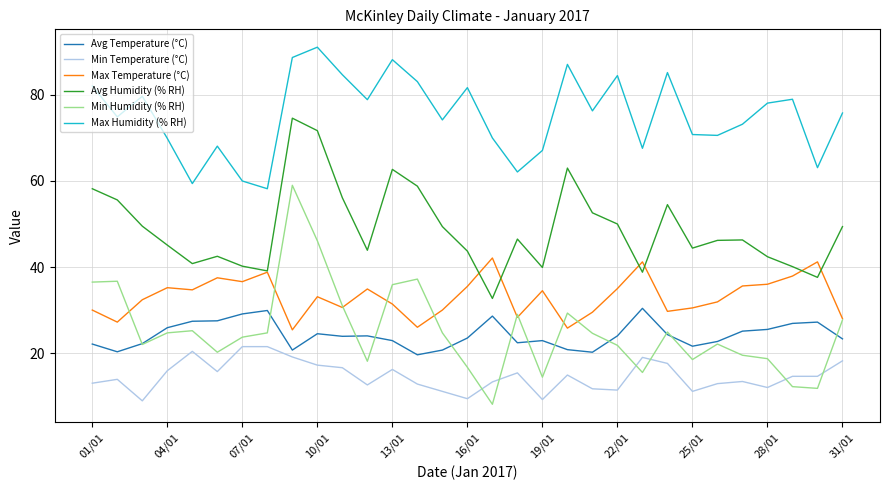

What is the maximum value shown in the chart?

91.1